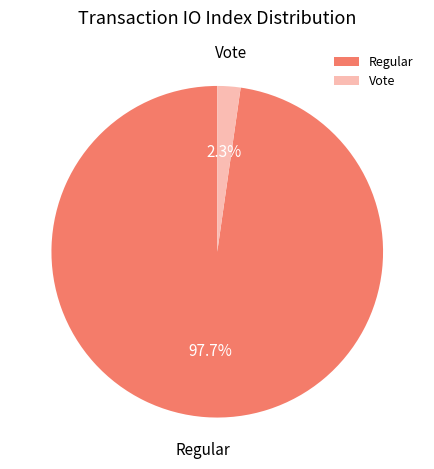

How many segments does this pie chart have?

2